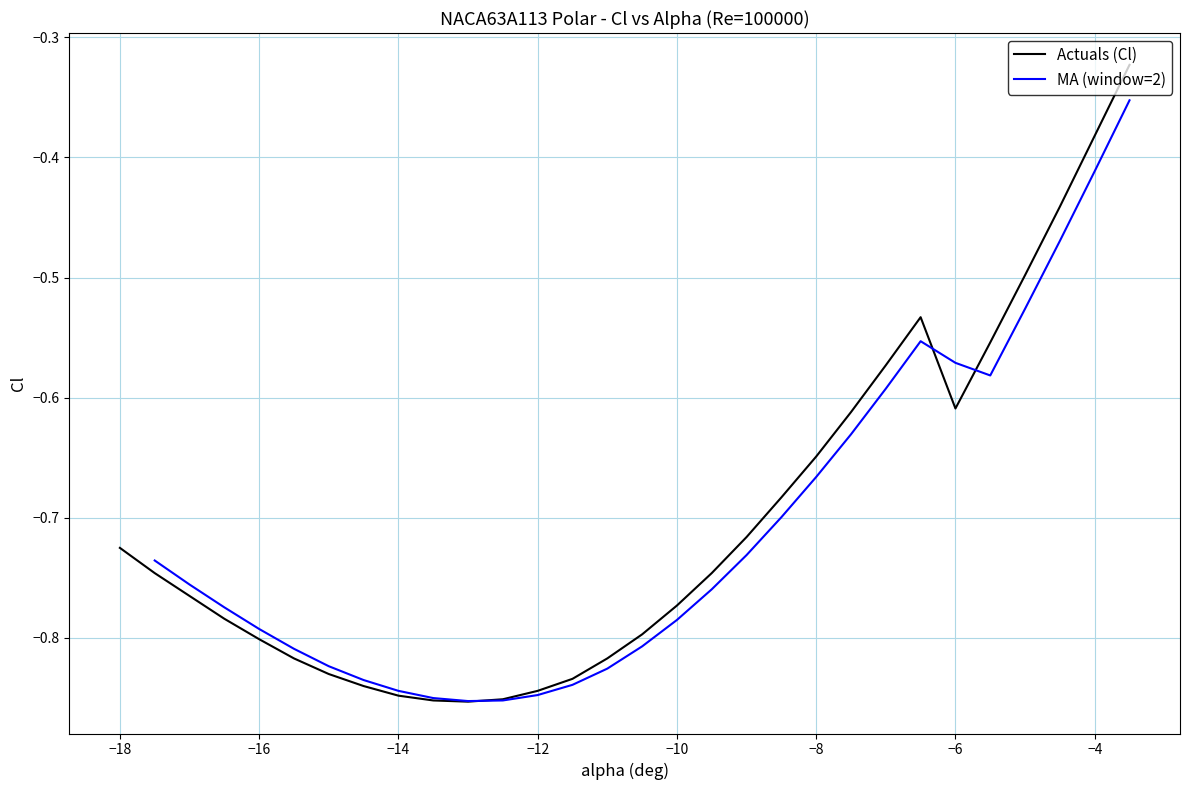

Count the number of categories in the chart.

30